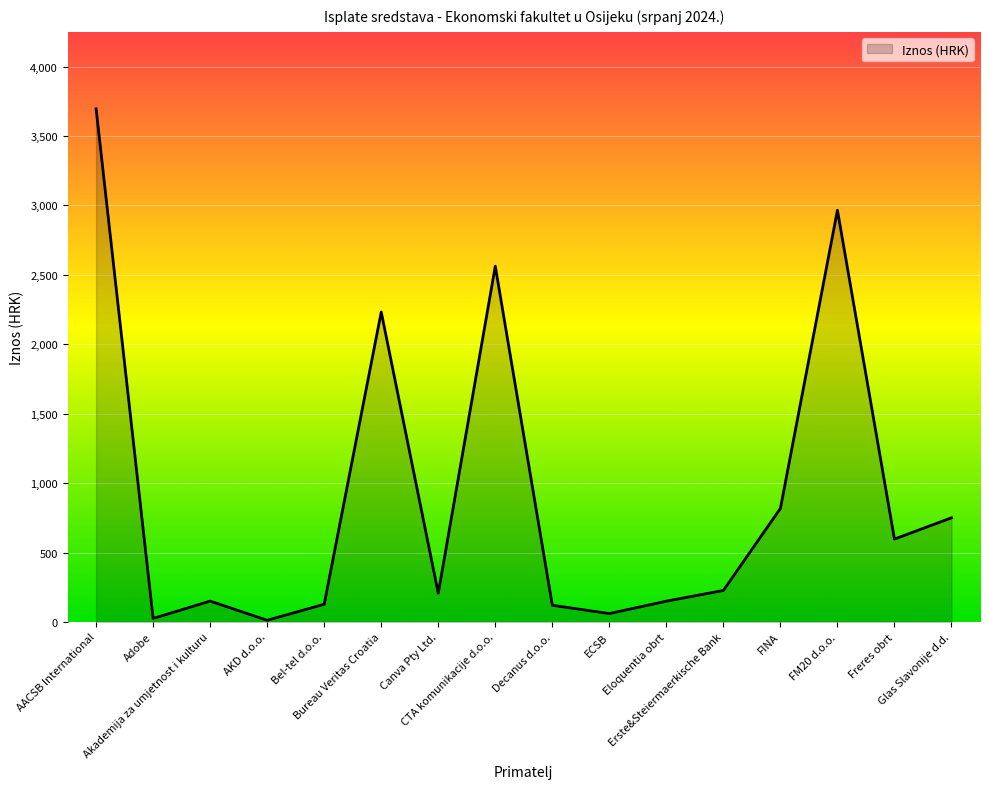

What is the difference between the maximum and minimum values?

3684.4